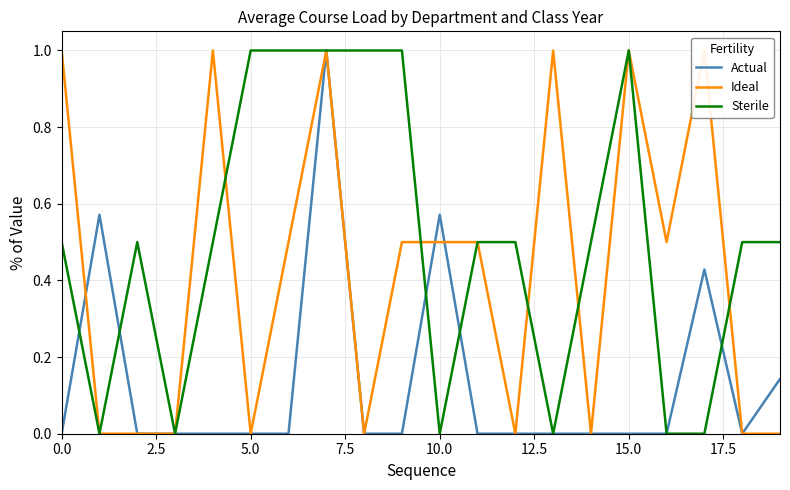

True or false: Sterile has a value of 0.5 at 0.0.

True